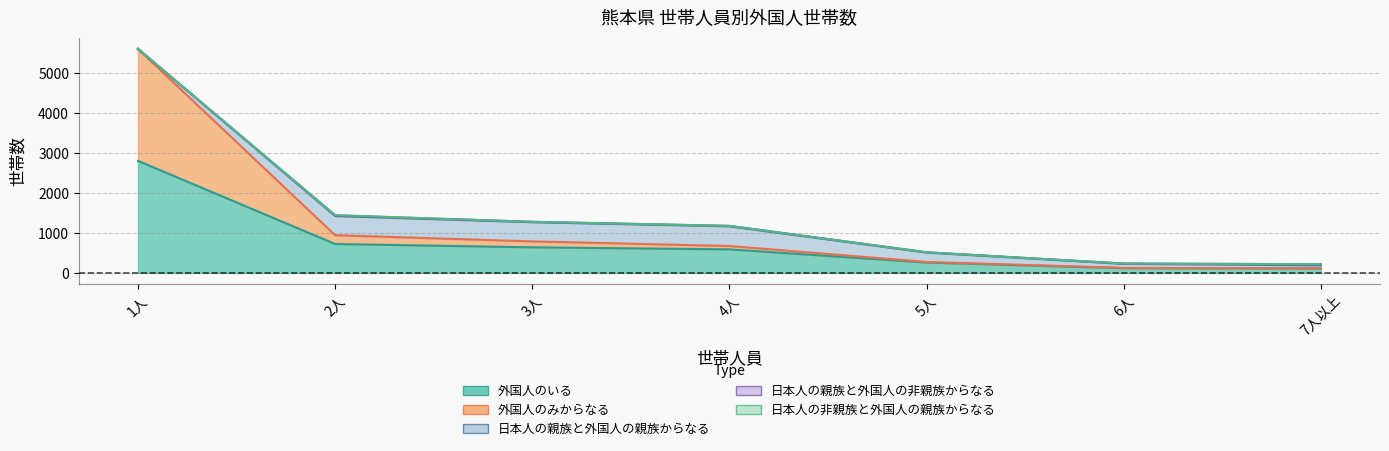

At which label does 外国人のいる first exceed 587?

1人